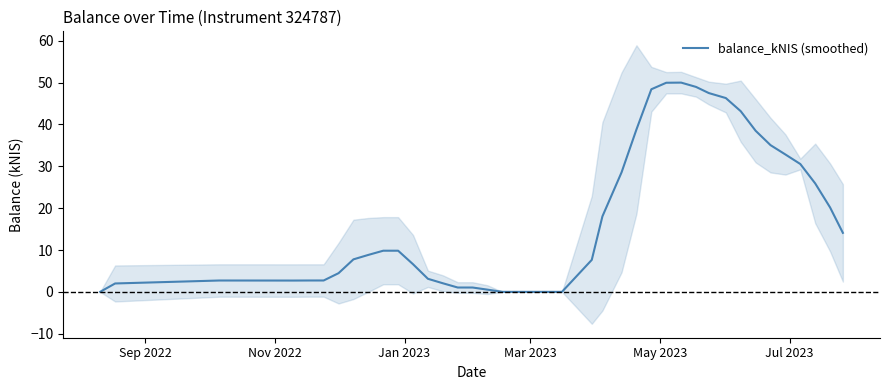

What is the highest value of the balance_kNIS (smoothed) series?

50.0